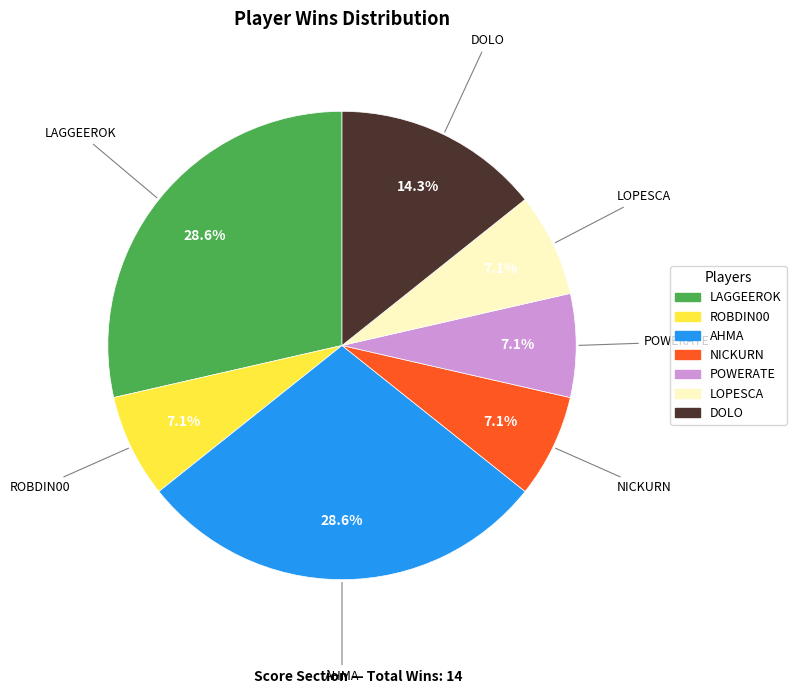

Is there a majority slice in this chart?

No